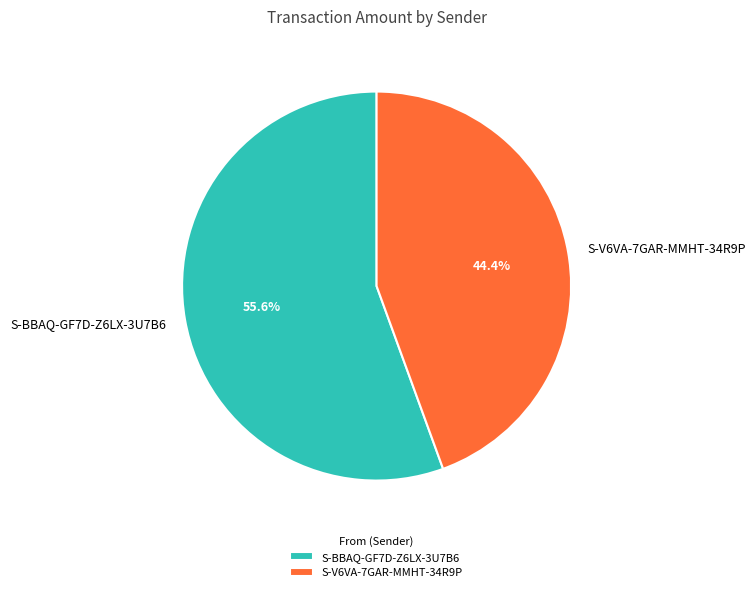

Which category has the smallest portion of the pie?

S-V6VA-7GAR-MMHT-34R9P